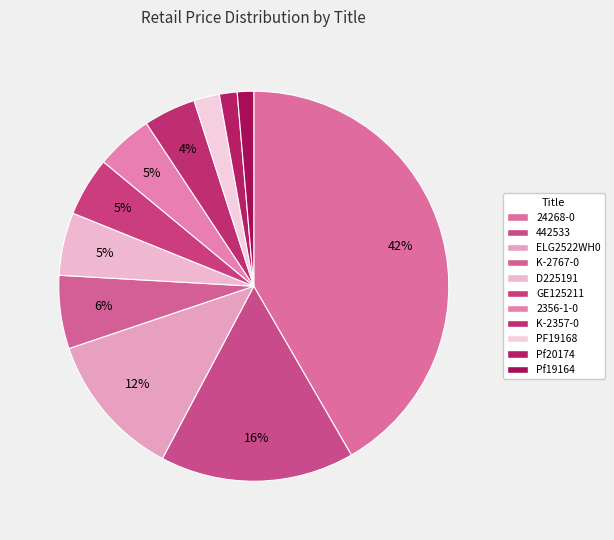

Is the sum of K-2357-0 and GE125211 greater than half?

No